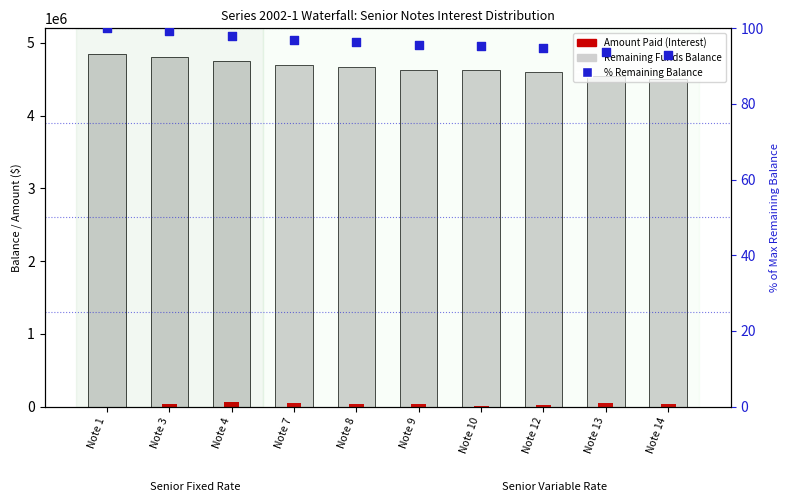

Which series has the largest Y range (max minus min)?

Remaining Funds Balance